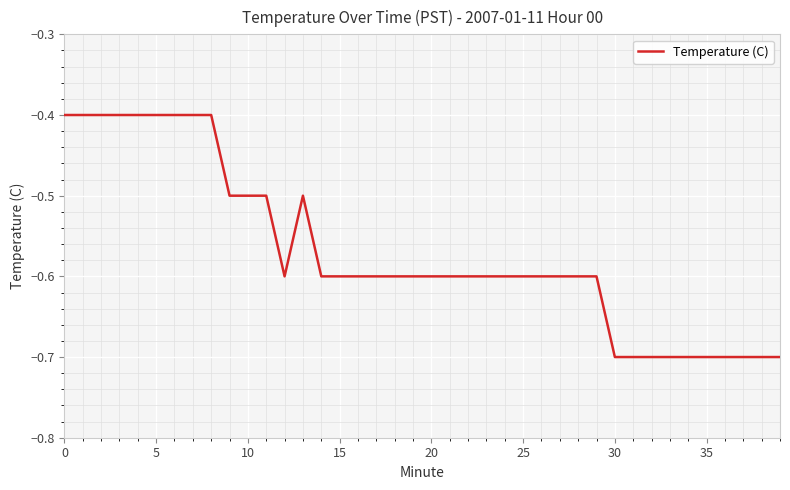

What is the greatest value displayed?

-0.4